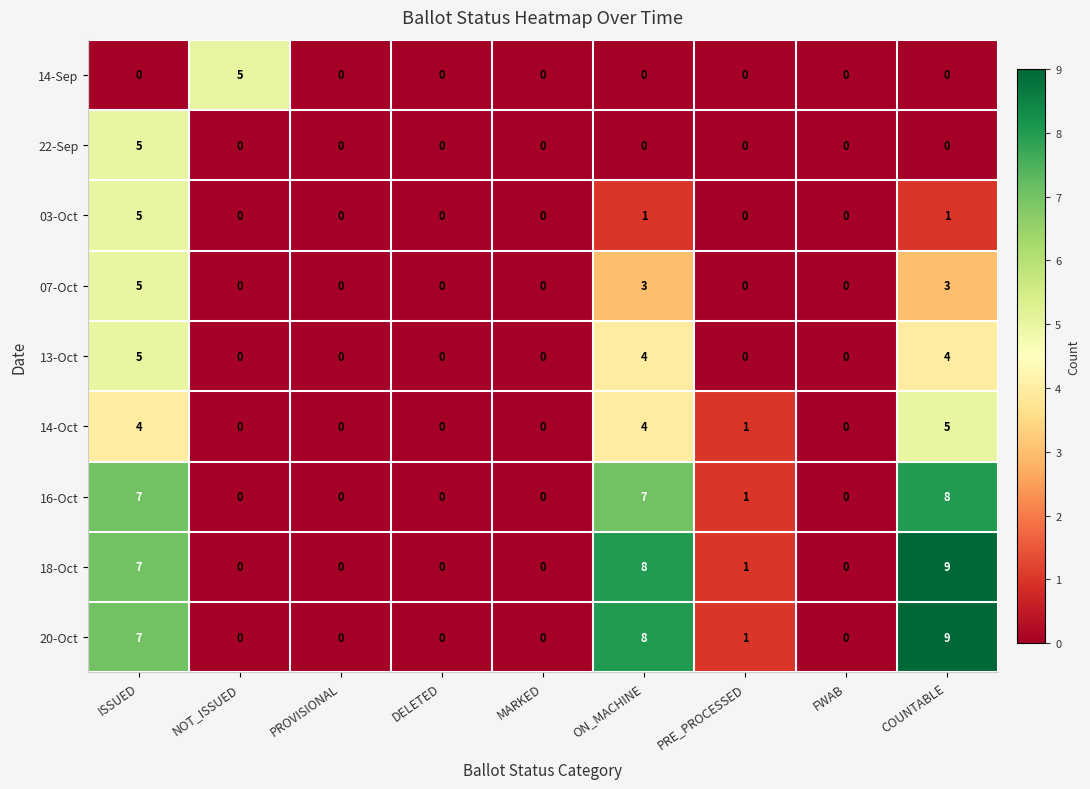

What is the difference between the 13-Oct values at FWAB and ISSUED?

5